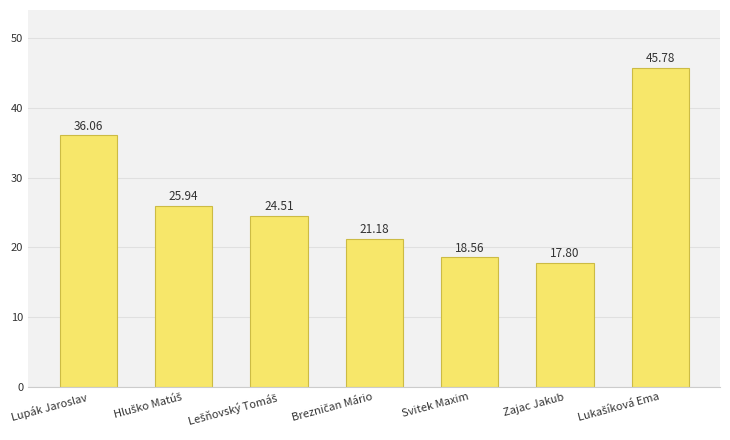

Reading left to right, extract all data points from this chart.

36.1	25.9	24.5	21.2	18.6	17.8	45.8